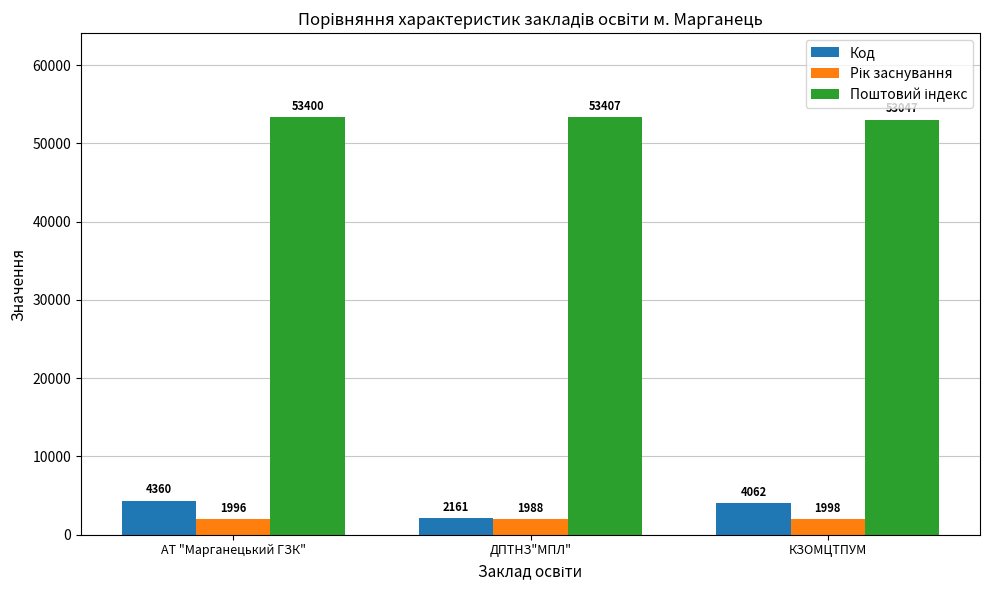

Where does the Код series first go above 4062?

АТ "Марганецький ГЗК"